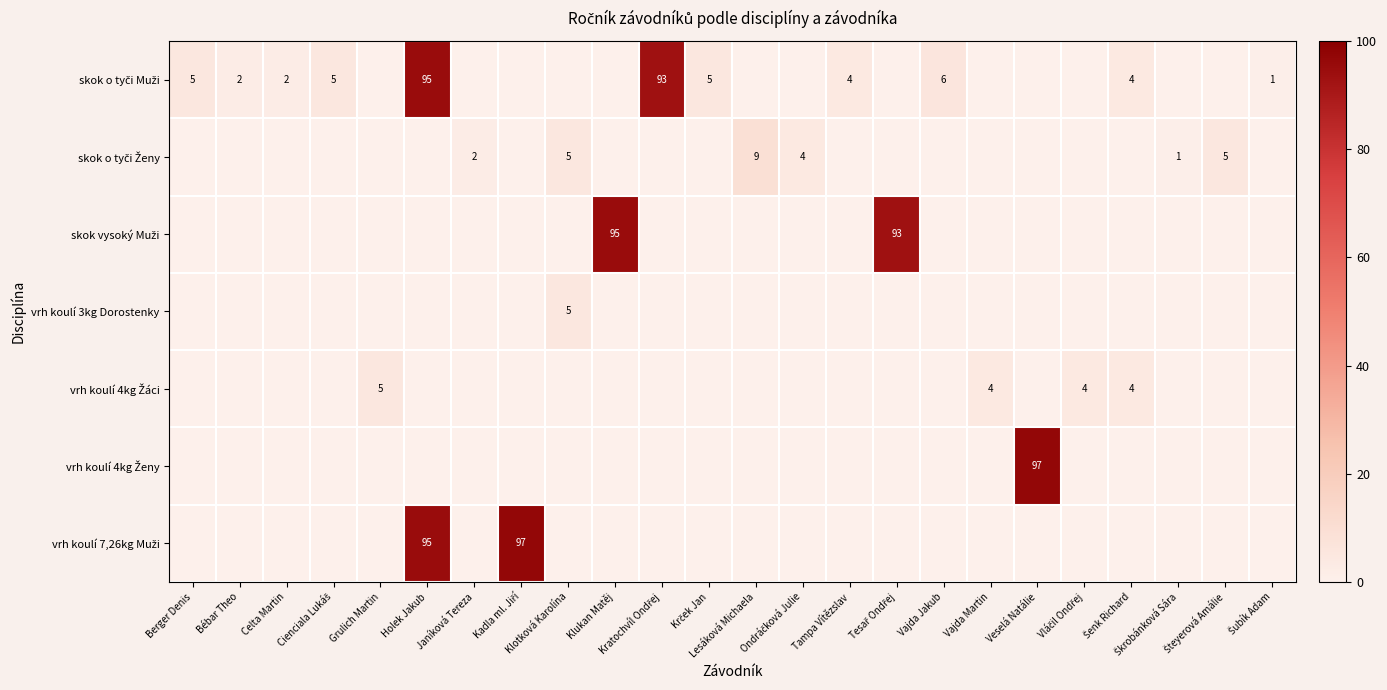

At which category is the sum across all series the highest?

Holek Jakub